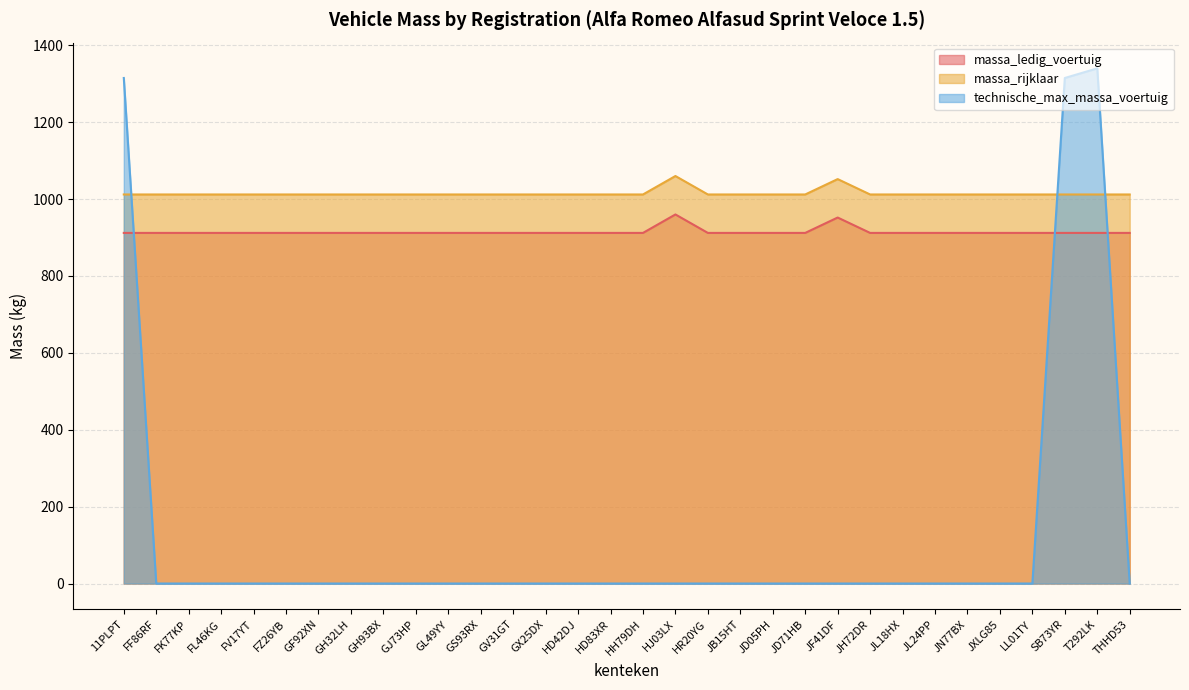

How many positive values does the technische_max_massa_voertuig series have?

3